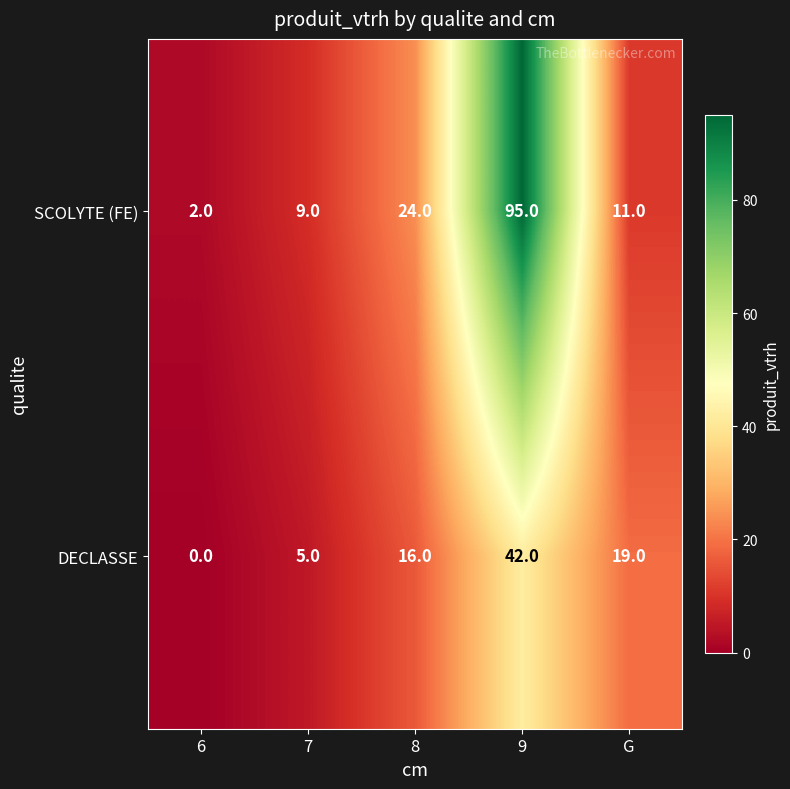

What is the difference between the highest and lowest values at 8?

8